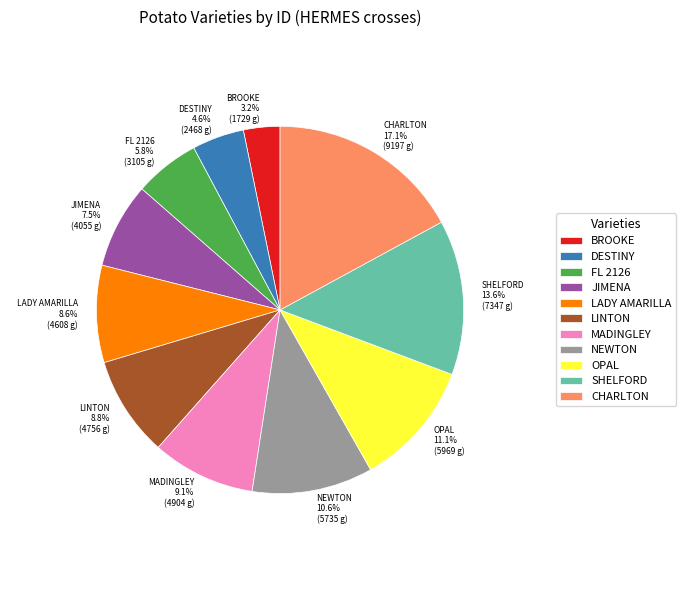

What is the smallest slice in the pie chart?

BROOKE